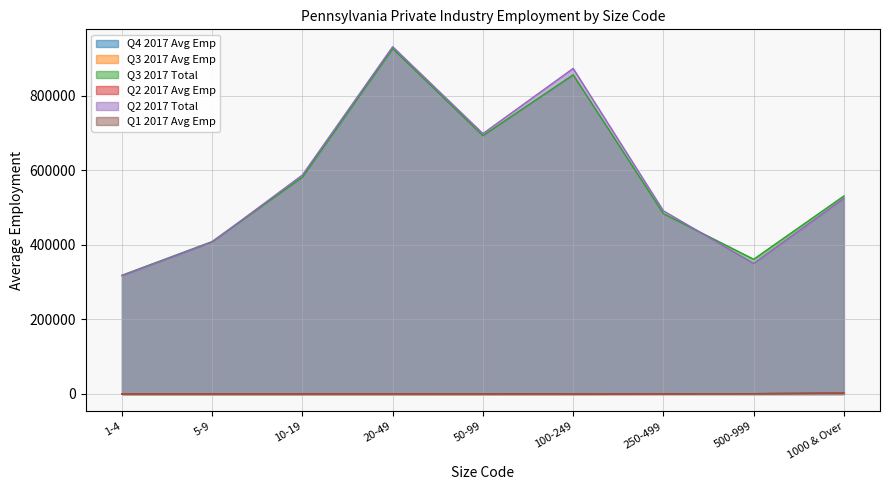

Which series has the widest spread of values?

Q2 2017 Total